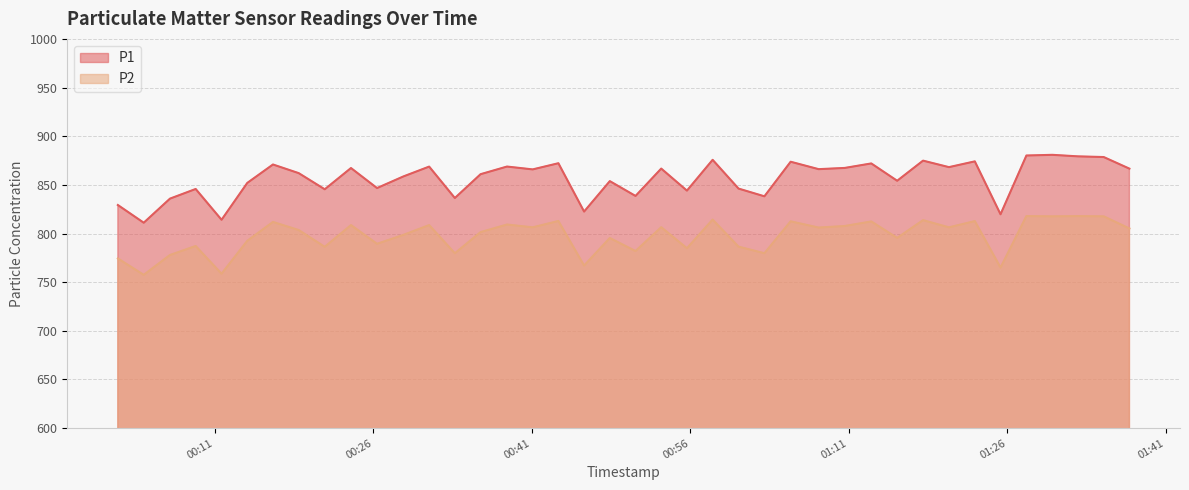

At which category does P2 reach its first local valley?

2023-07-02T00:04:16